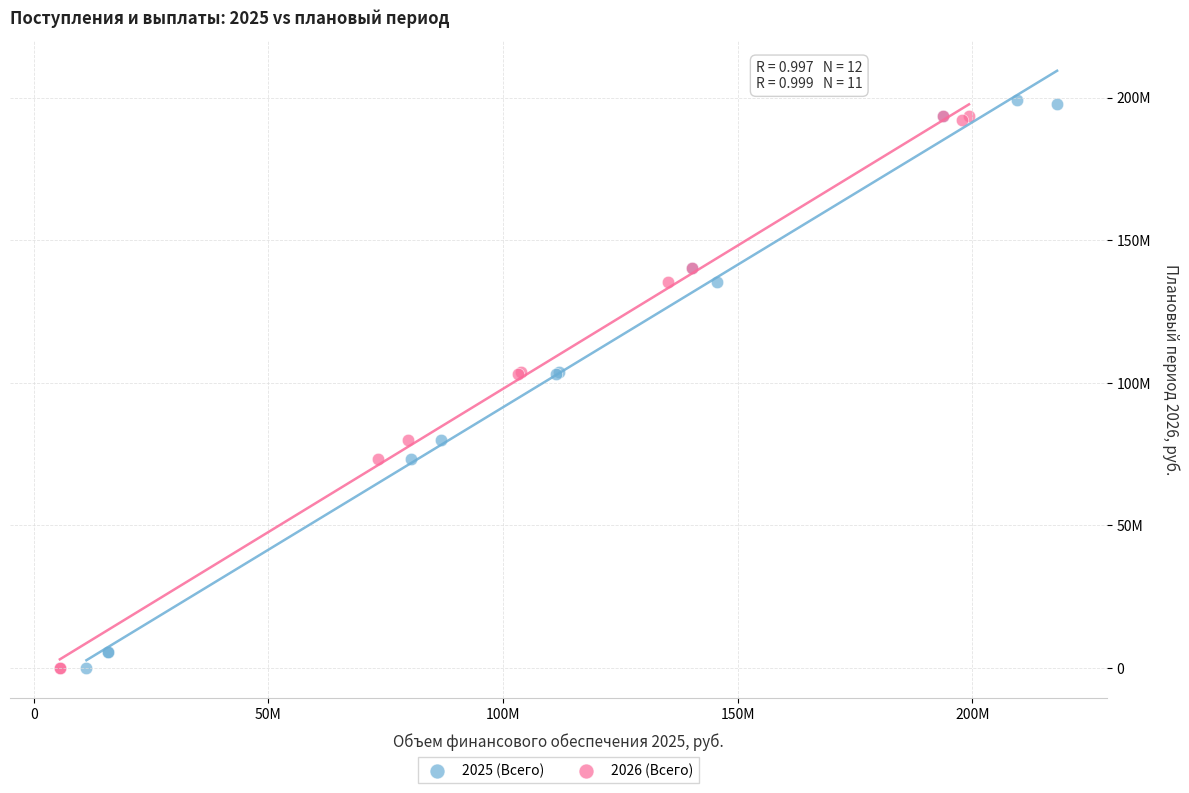

Which series has the largest Y range (max minus min)?

2025 (Всего)